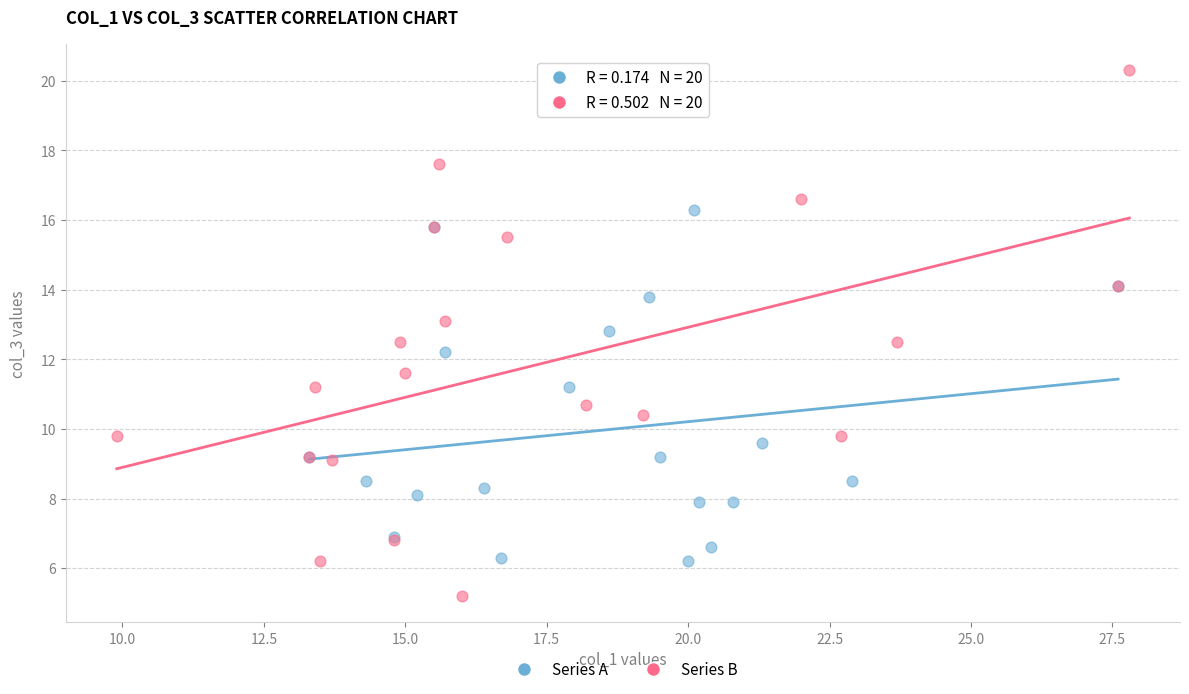

Which series has the widest spread of Y values?

Series B